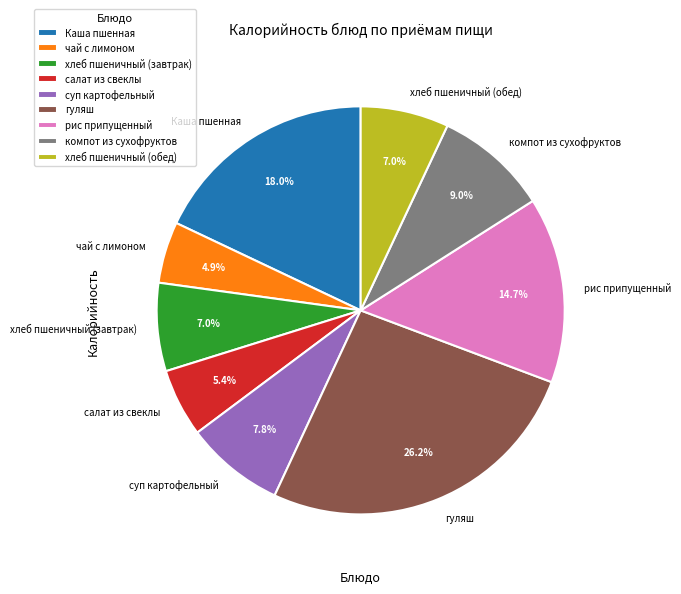

True or false: чай с лимоном accounts for 5% of the total.

True